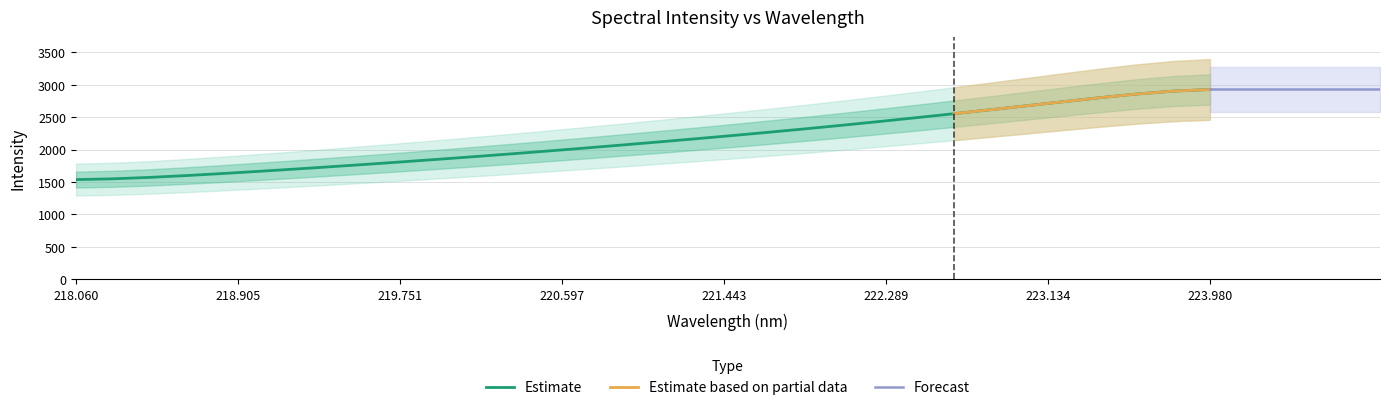

What is the label of the 22nd point from the right?

219.9712